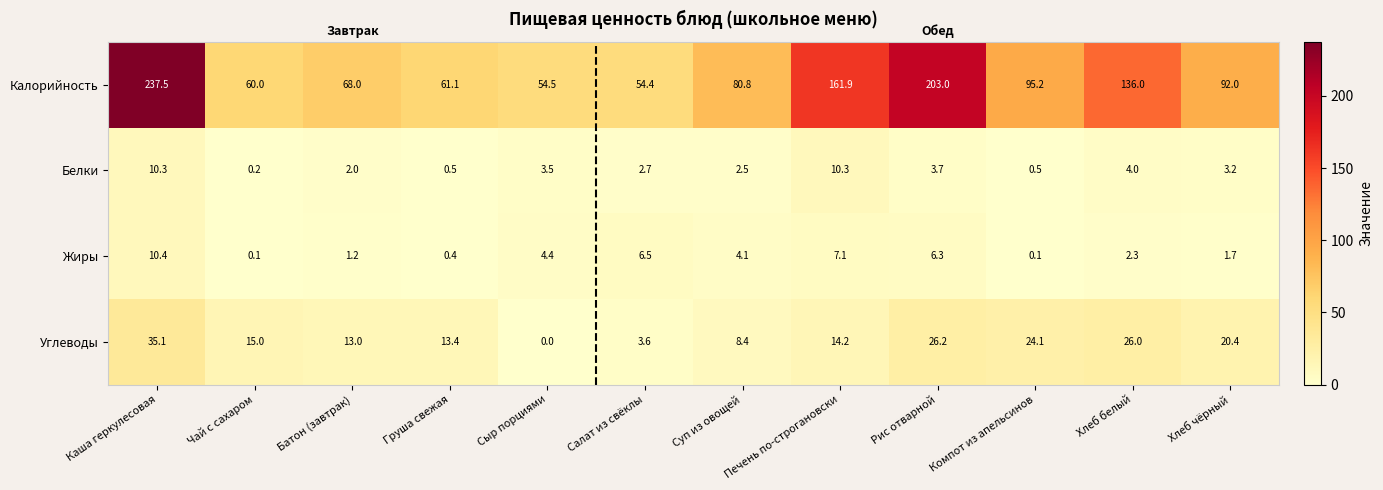

What is the difference between the maximum and minimum values in the Жиры series?

10.3